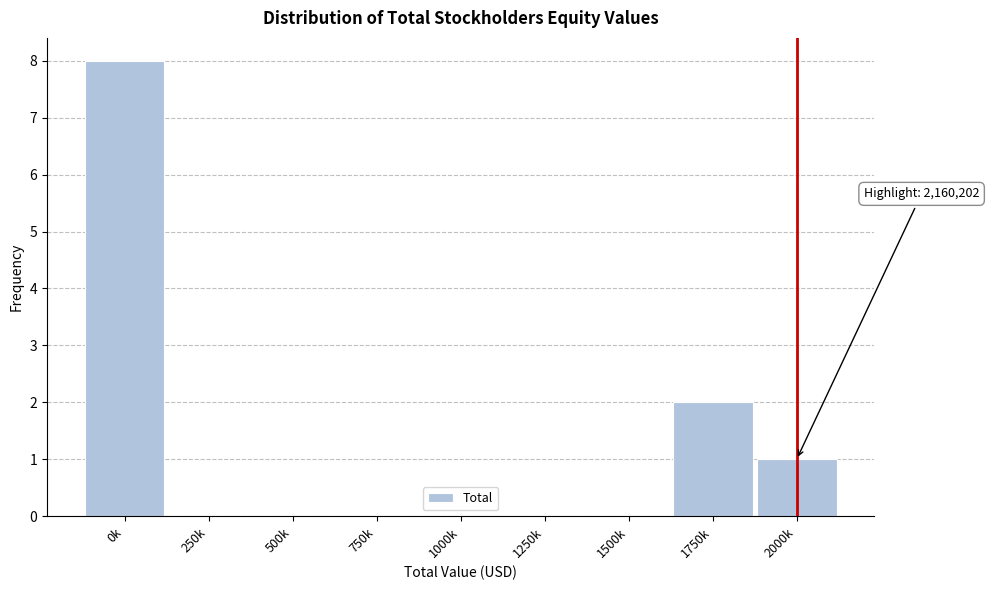

Reading left to right, what are all the values shown in this chart?

0k=8	250k=0	500k=0	750k=0	1000k=0	1250k=0	1500k=0	1750k=2	2000k=1